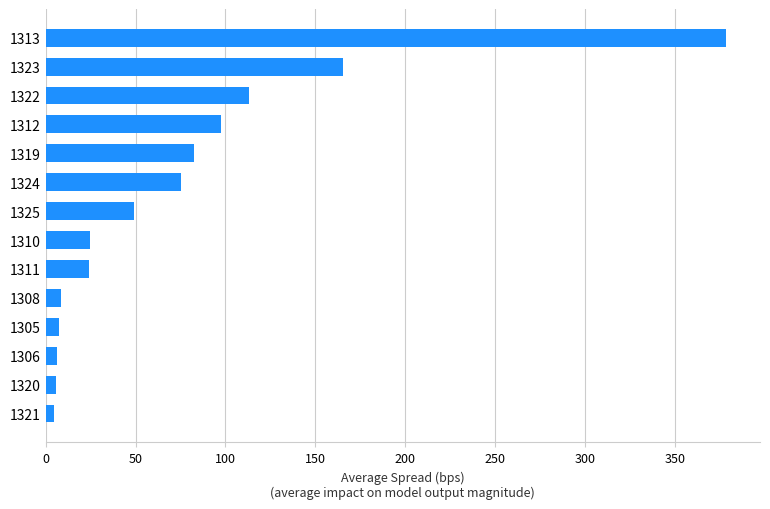

What is the maximum value shown in the chart?

378.5